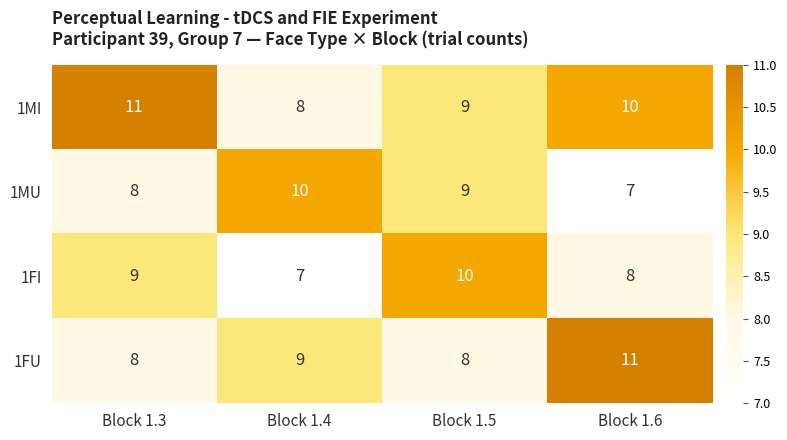

How many 1MU values are between 8 and 10?

3